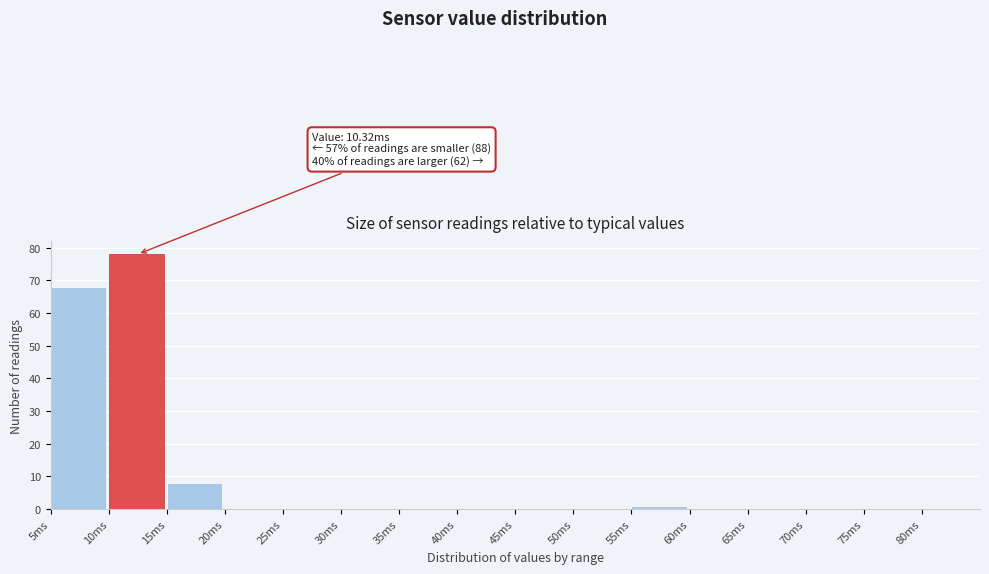

Over which range of the x-axis is the bar tallest?

10 to 15